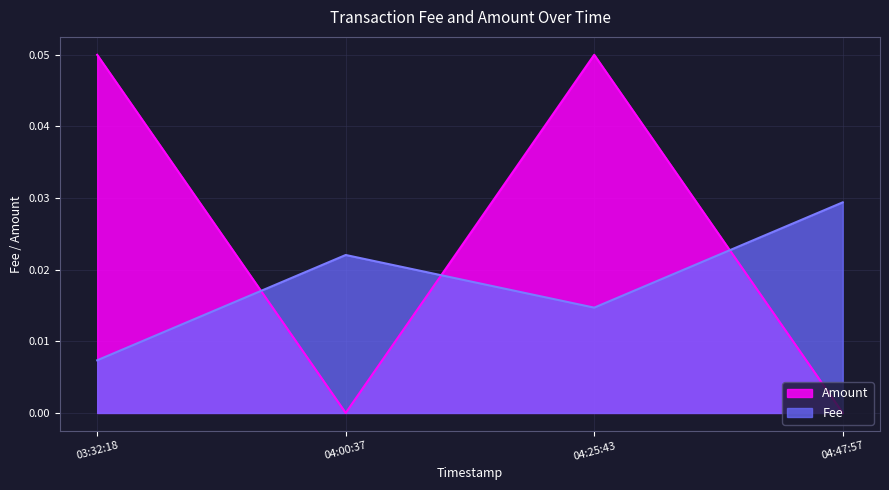

The value of Amount at 03:32:18 is 0.0. True or false?

False